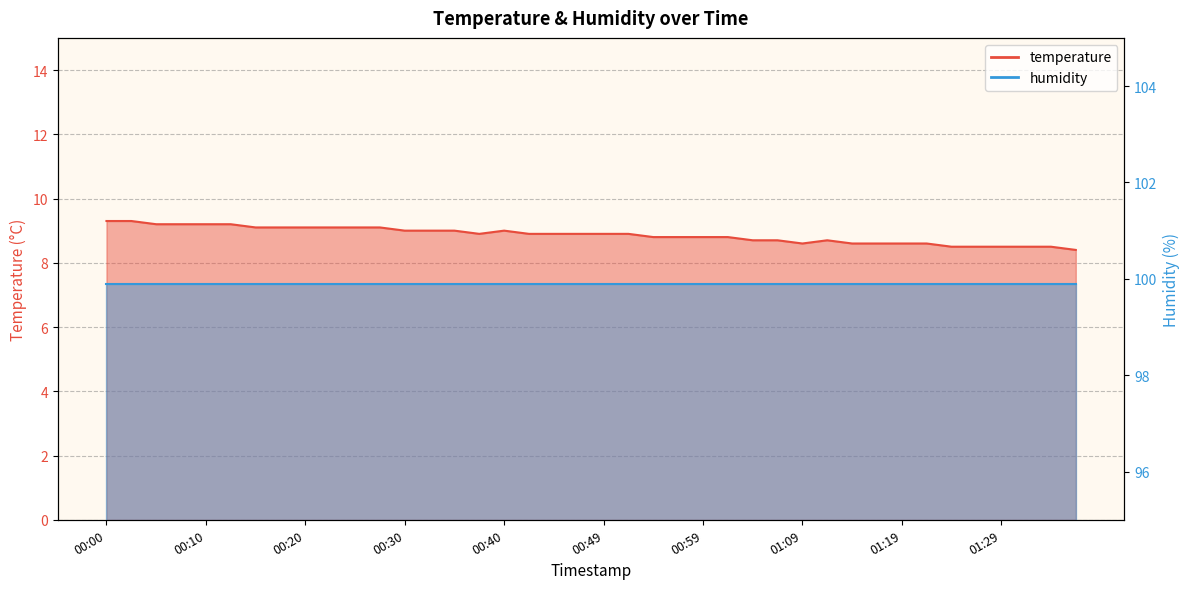

What is the sum of the values at 01:12 and 01:31?

17.2